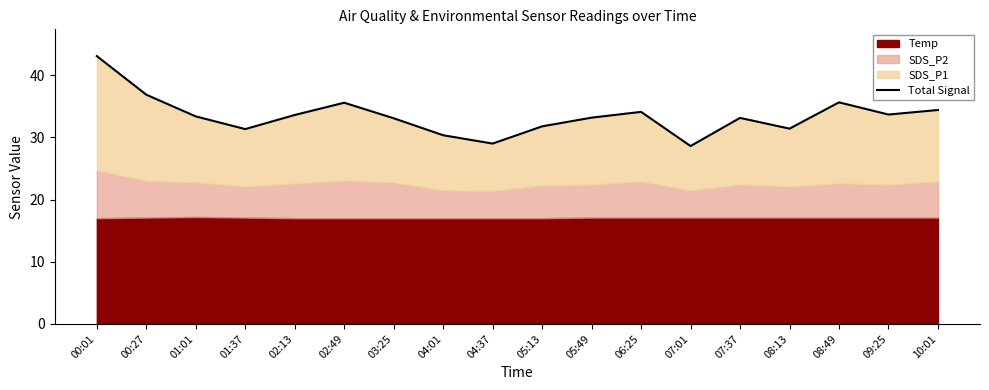

Read the value at 00:27.

36.9